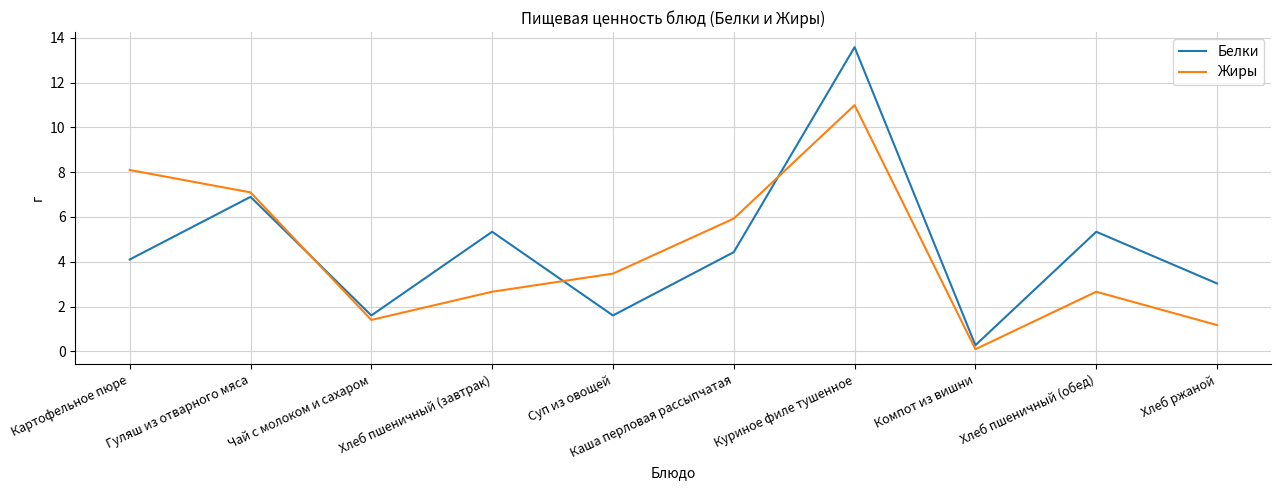

What are all the series names shown in the legend?

Белки, Жиры